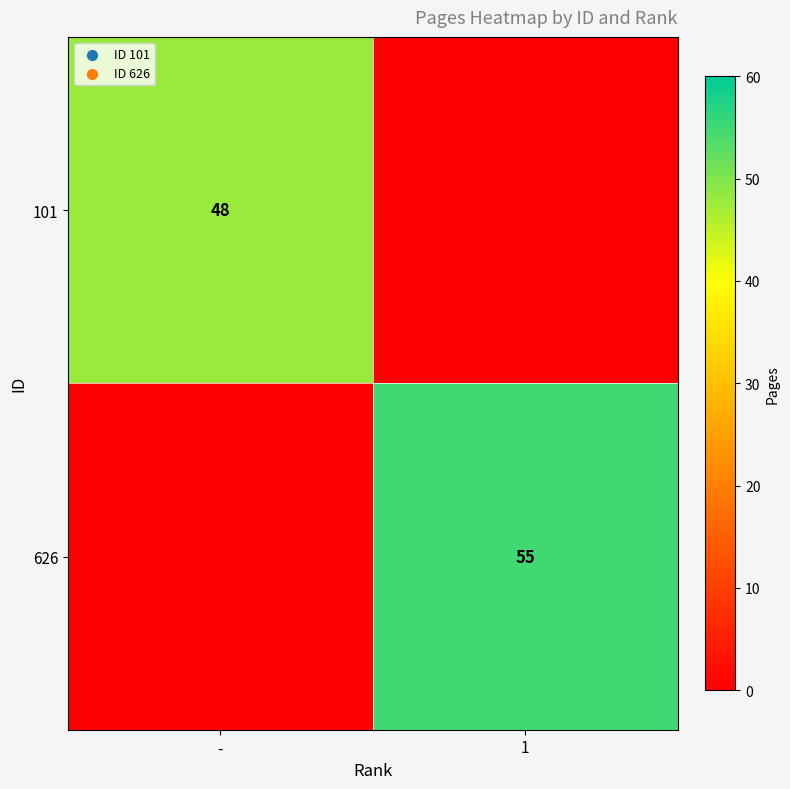

Is it true that 101 equals 48 at -?

True